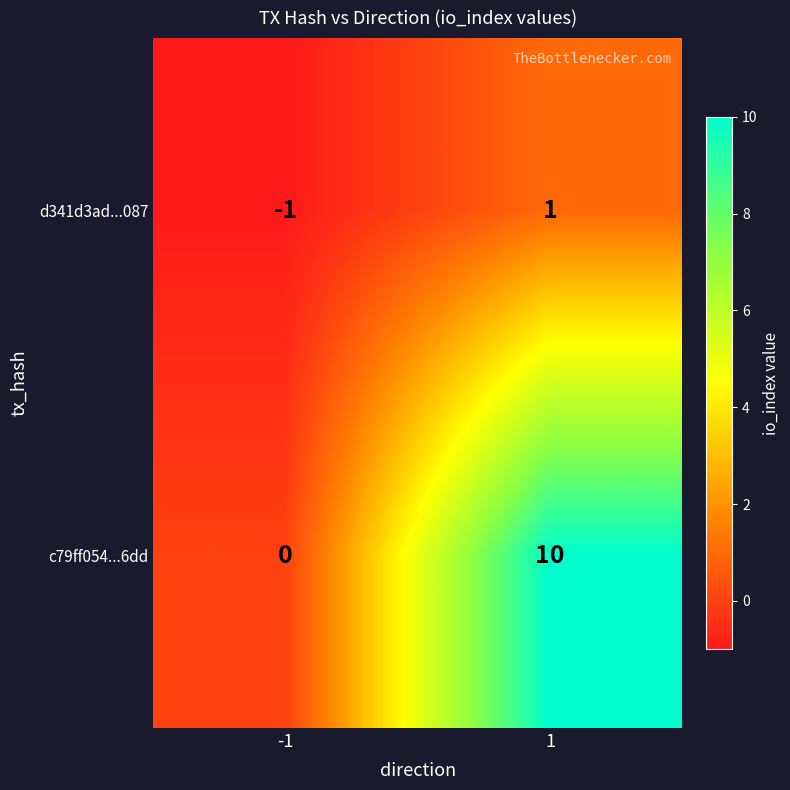

Reading left to right, transcribe all the data shown in this chart.

d341d3ad...087: -1	1
c79ff054...6dd: 0	10